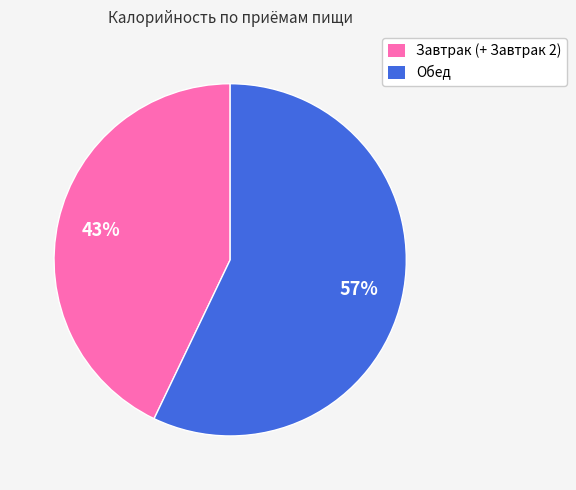

Is there any slice that represents more than half of the pie?

Yes